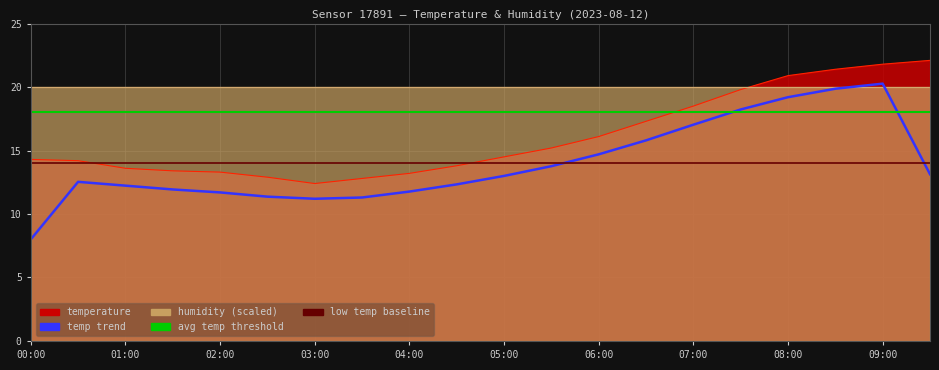

The chart shows a value of 13.3 at 02:00. True or false?

True